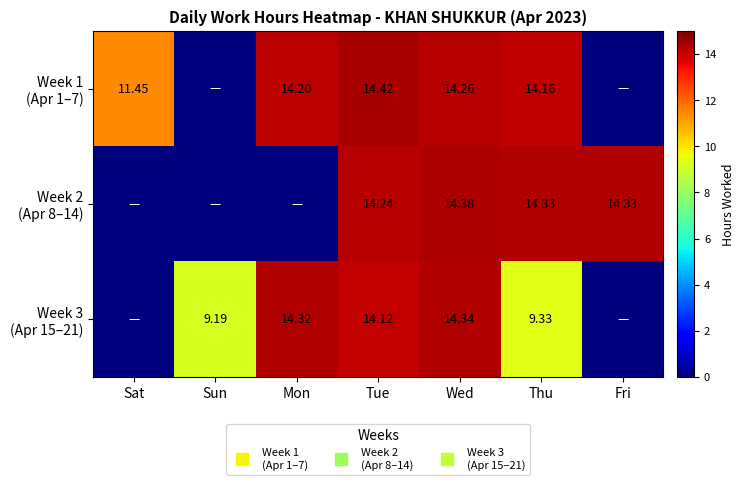

At which label does Week 3 (Apr 15–21) first exceed 9?

Sun